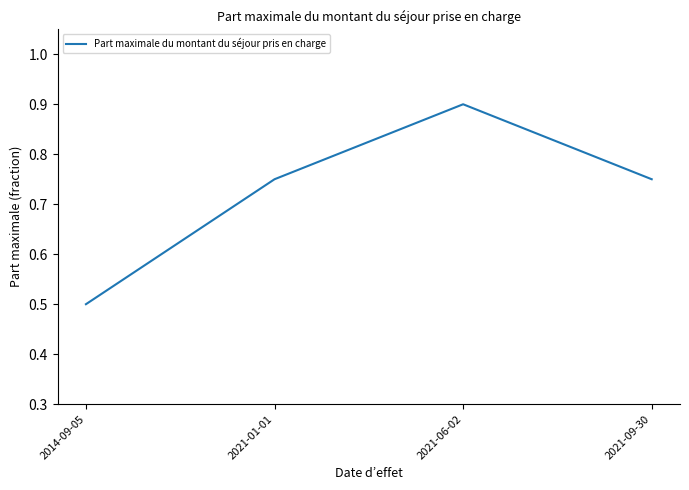

What is the greatest value displayed?

0.9